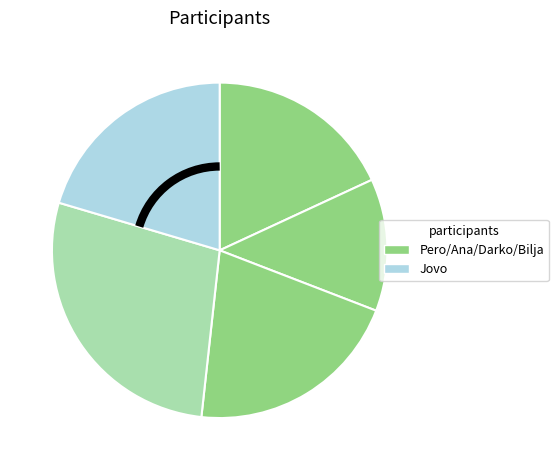

Does any single category account for the majority?

No